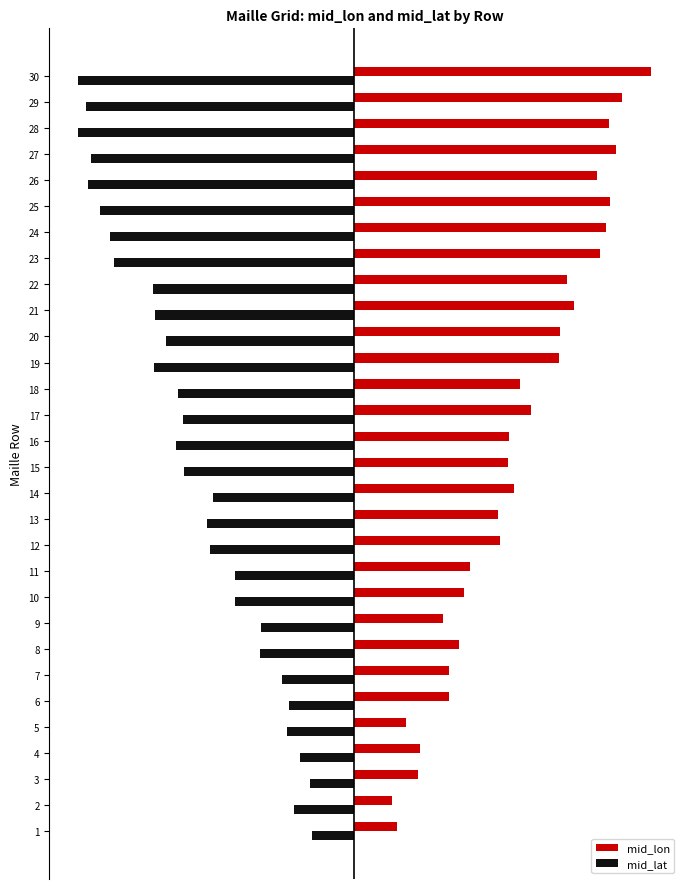

What are all the series names shown in the legend?

mid_lon, mid_lat